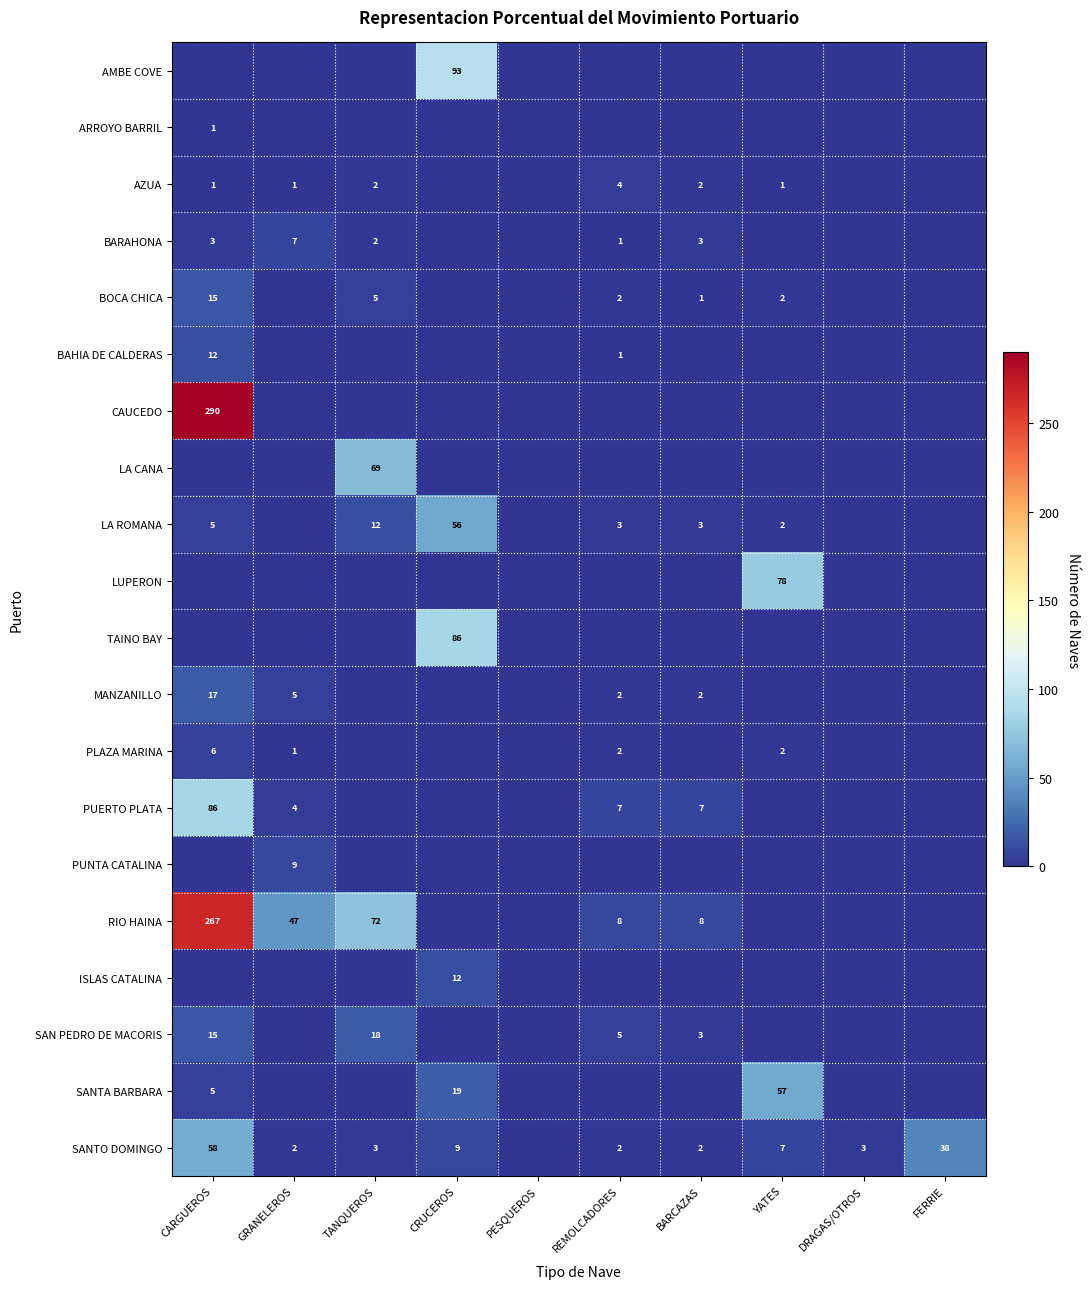

The value of MANZANILLO at BARCAZAS is 2. True or false?

True